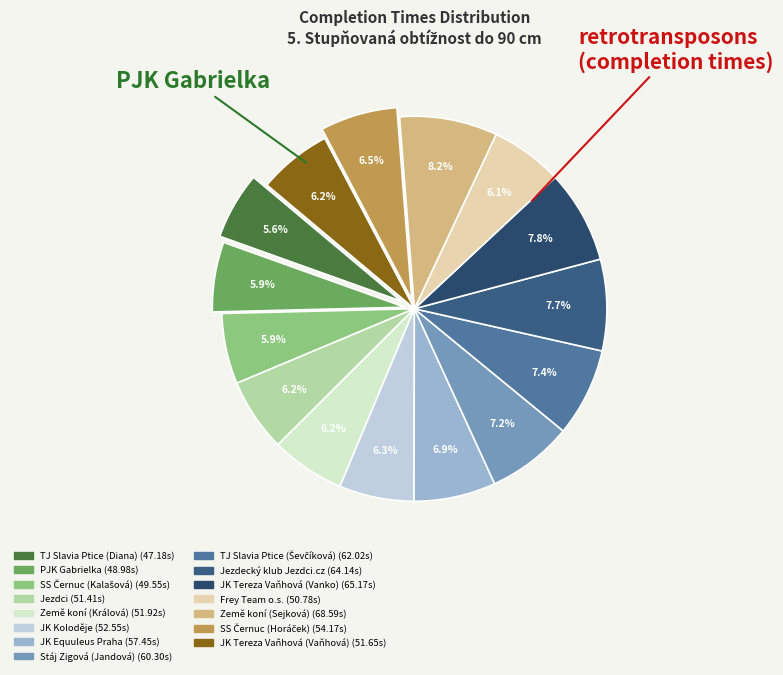

How much of the chart is everything except Stáj Zigová (Jandová)?

92.8%